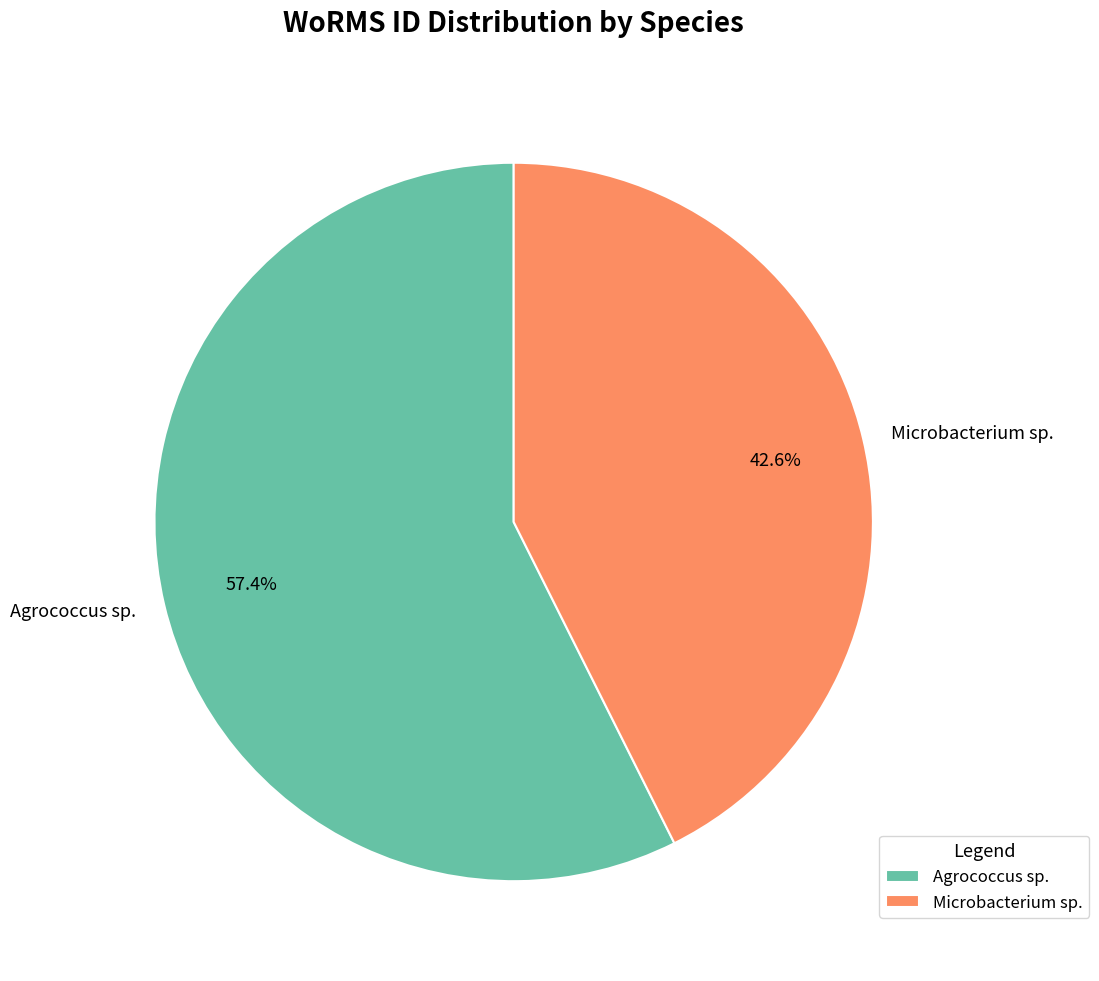

What percentage is the Agrococcus sp. slice, to the nearest percent?

57%